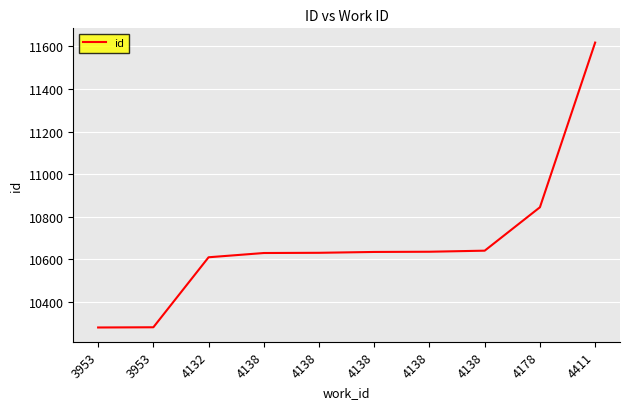

How many lines are shown in the chart?

1